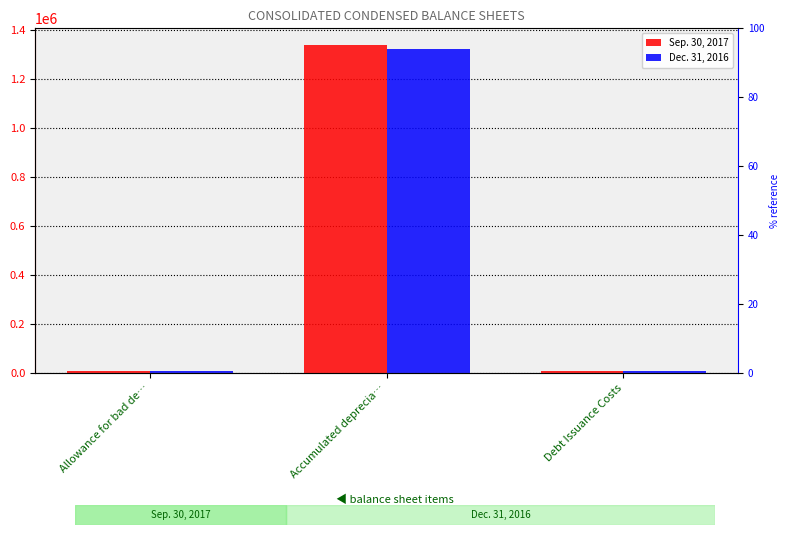

At how many categories does at least one series exceed 995249?

1